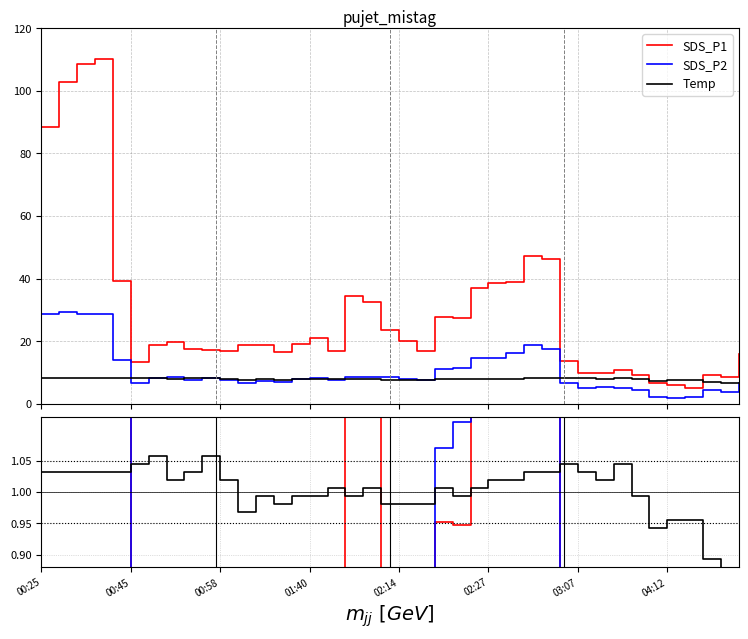

The SDS_P2 series shows 0.2 at 00:45. True or false?

False